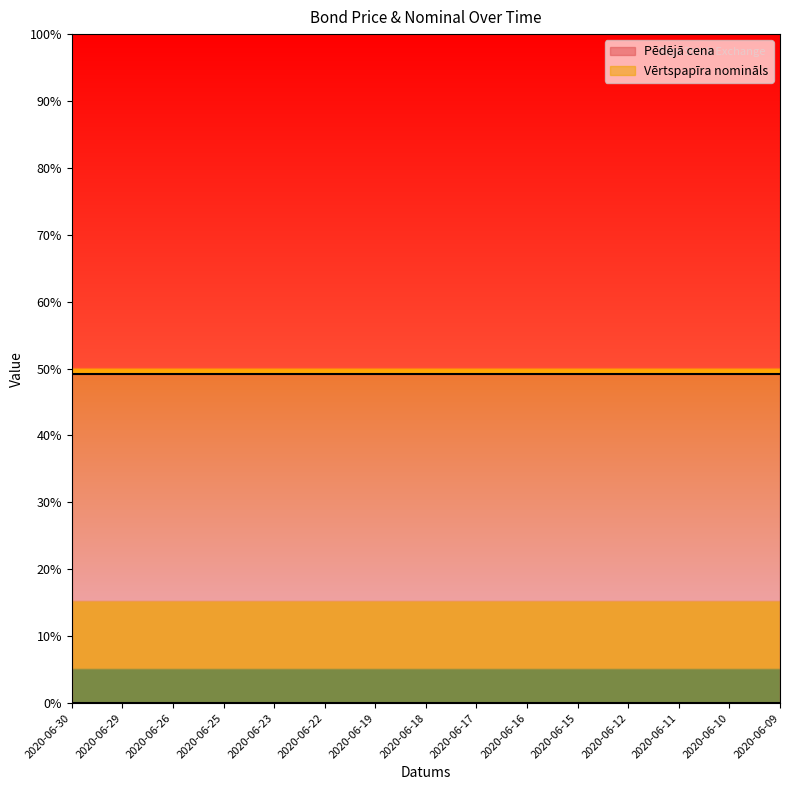

Which series has the widest spread of values?

Pēdējā cena